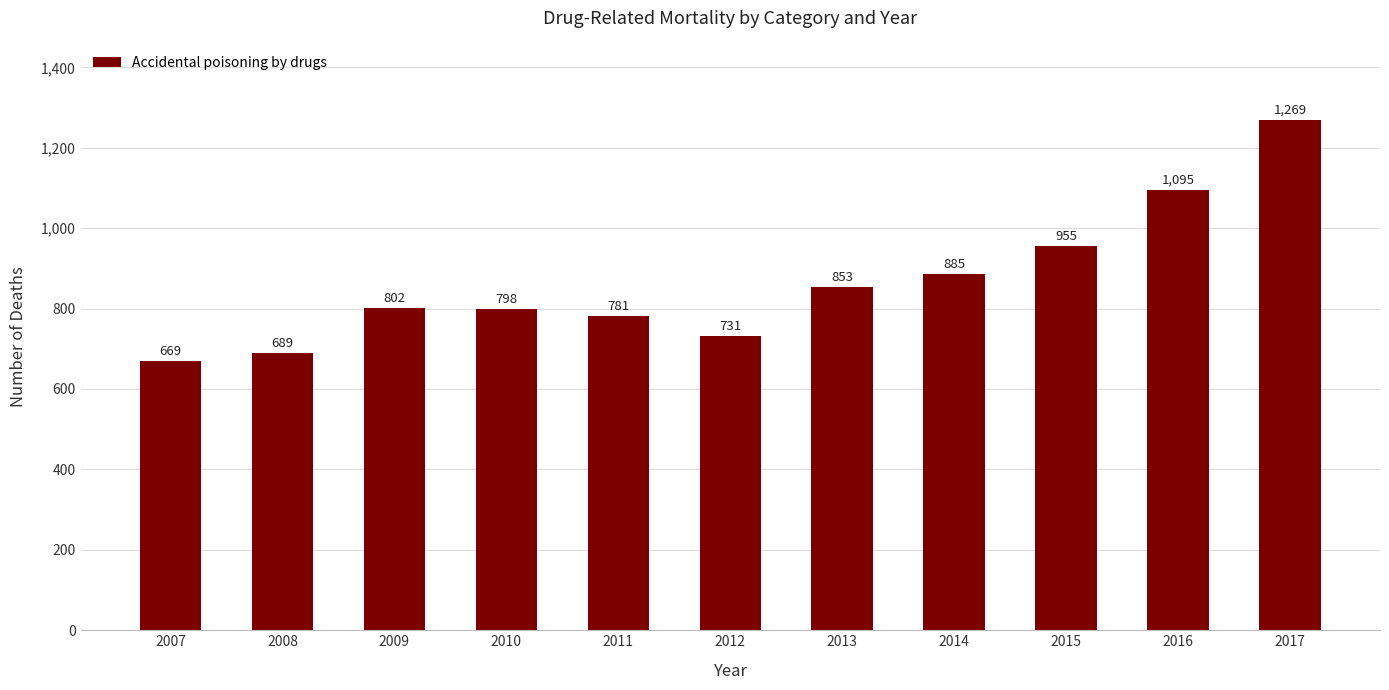

Where is the data nearest to the value 969?

2015